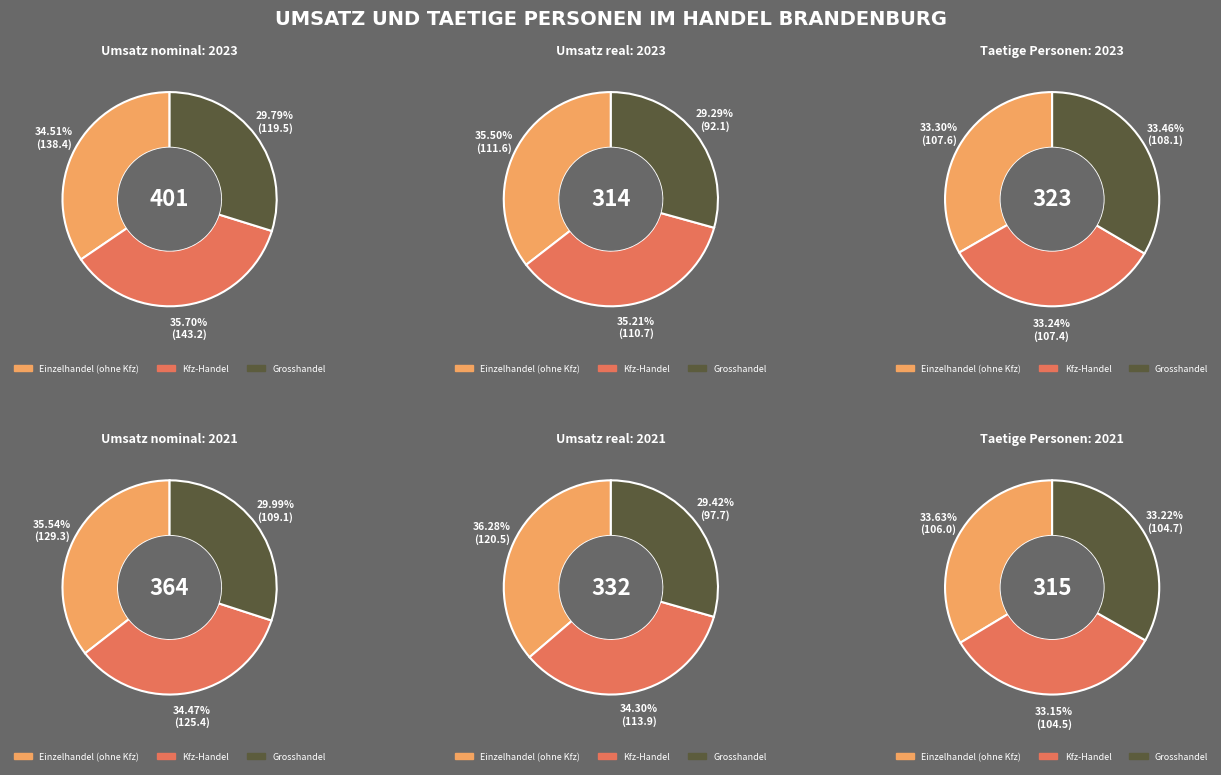

Is it true that 2018 is 19% of the pie?

False